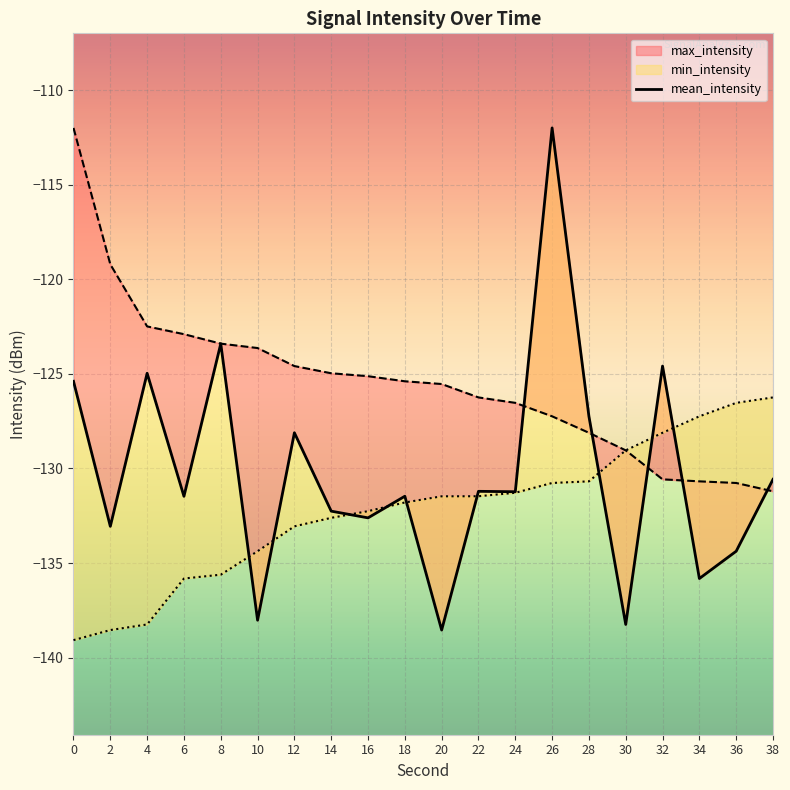

What is the value of the 10th point from the left?

-131.5